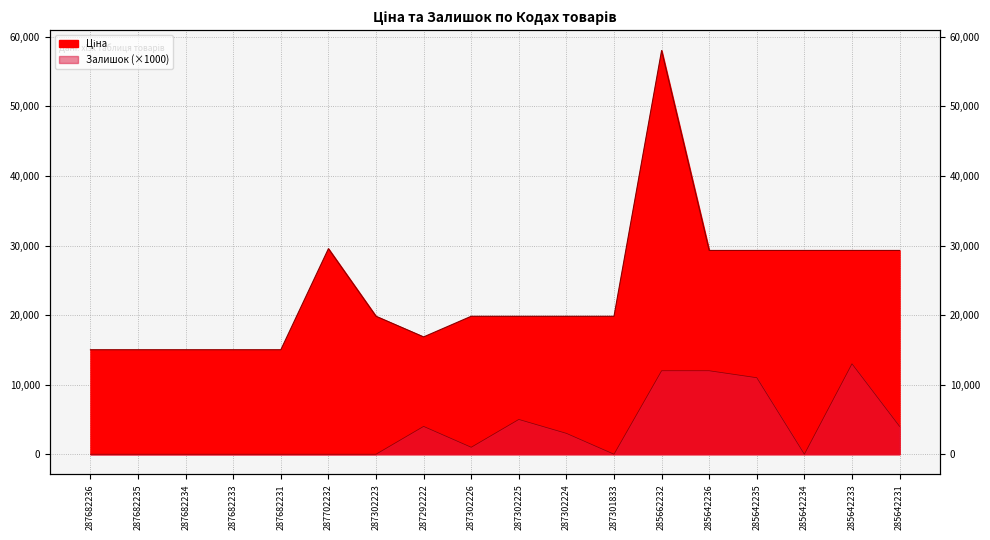

What is the spread (max minus min) of values at 285642231?

25294.9